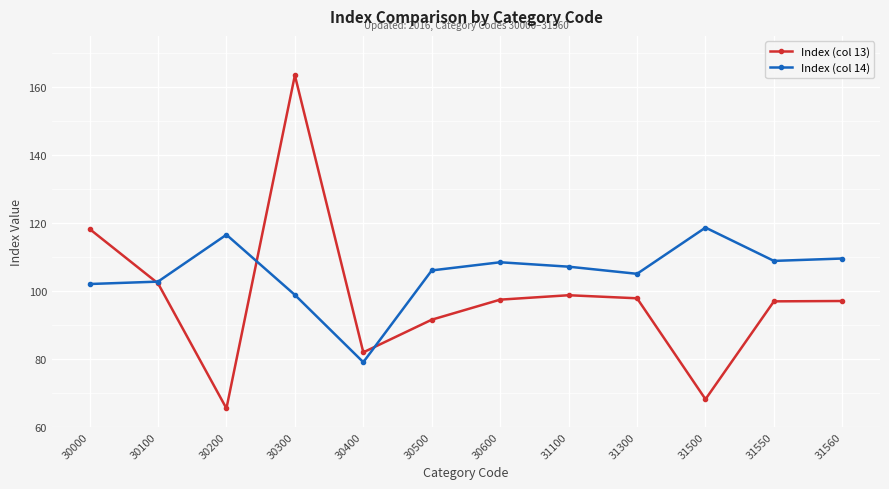

List the series in order of their peak value, highest first.

Index (col 13), Index (col 14)